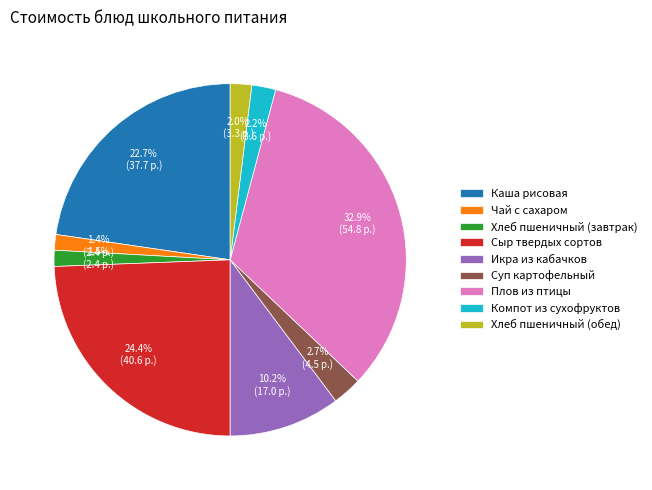

What percentage is the Хлеб пшеничный (обед) slice, to the nearest percent?

2%